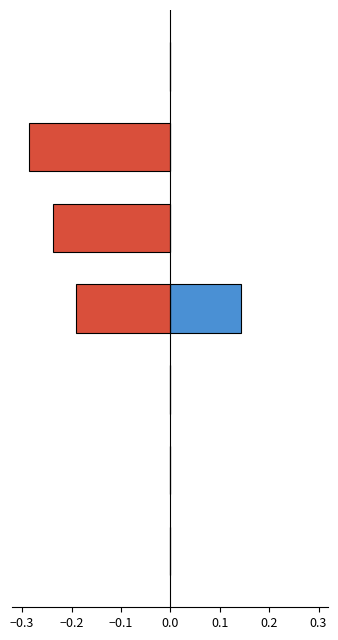

Reading left to right, what are all the values shown in this chart?

Males: 0.0	0.0	0.0	0.1	0.0	0.0	0.0
Females: 0.0	0.0	0.0	-0.2	-0.2	-0.3	0.0